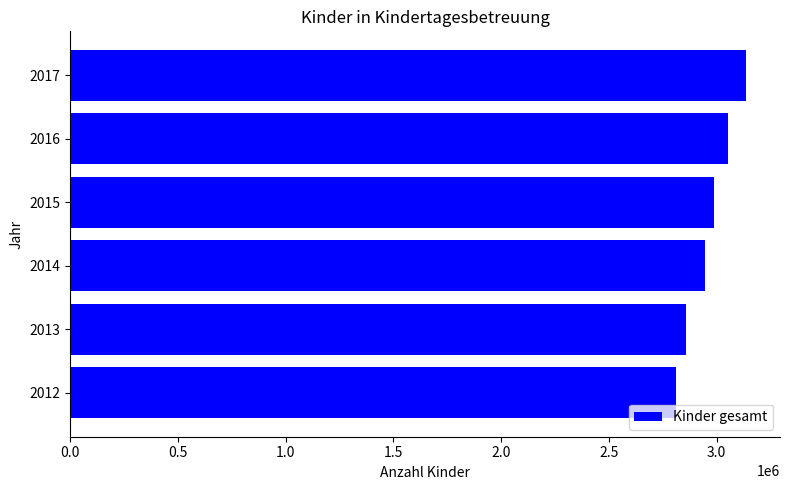

What is the change in value from 2013 to 2014?

+86211